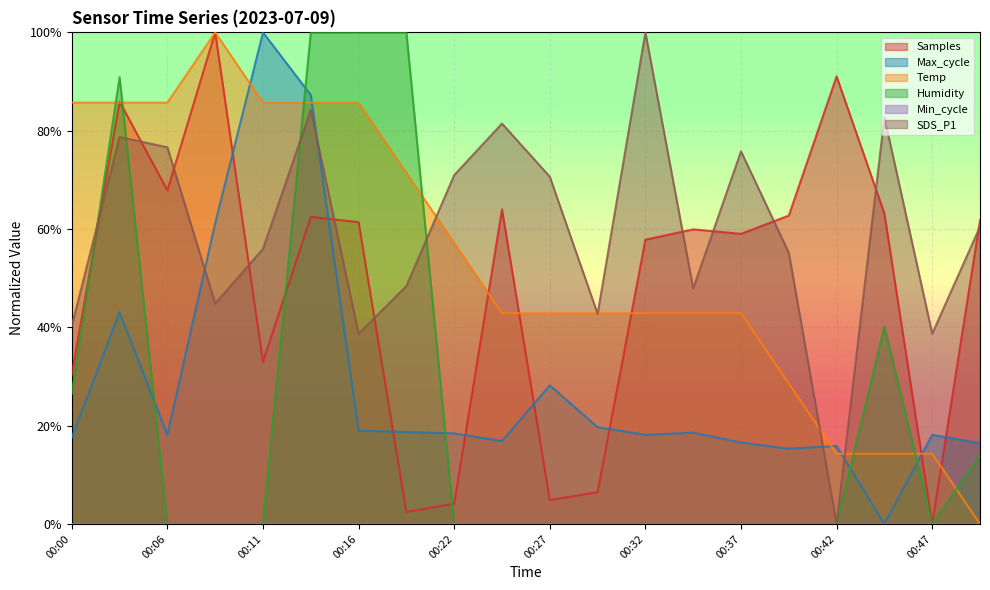

What is the spread (max minus min) of values at 00:11?

1.0